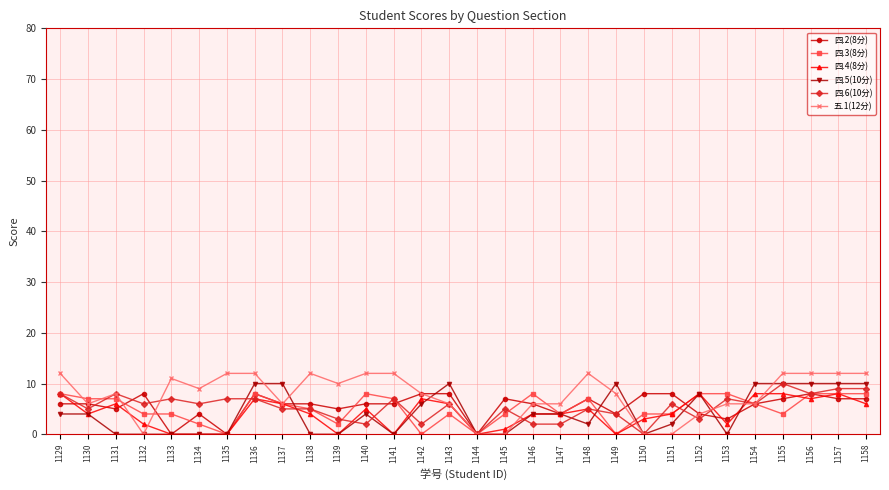

Is the value of 五.1(12分) at 1158 greater than the value of 四.5(10分) at 1145?

Yes